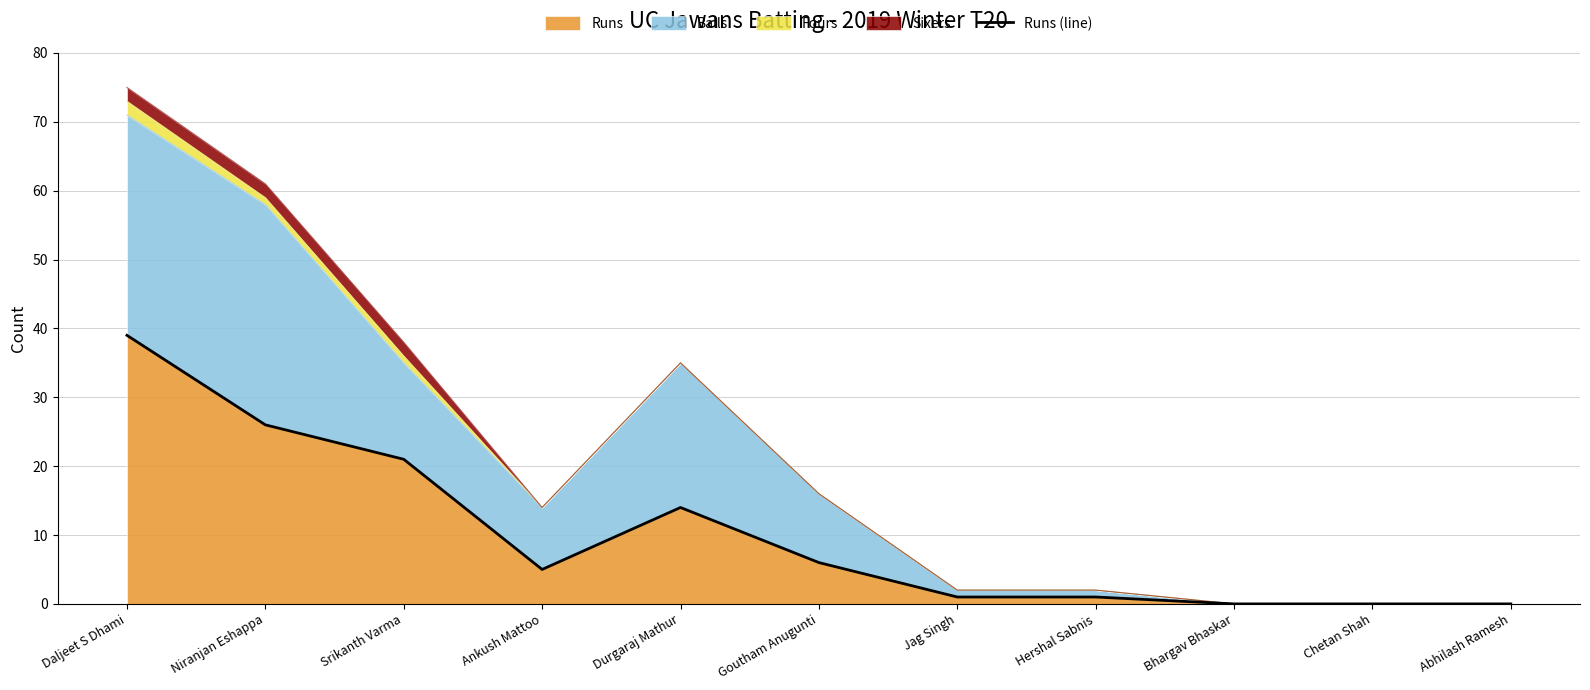

What is the value of the 7th point from the left?

1